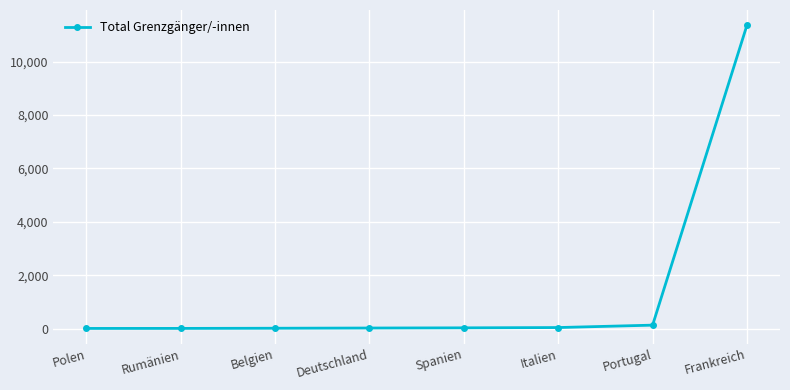

What is the change in value from Rumänien to Italien?

+32